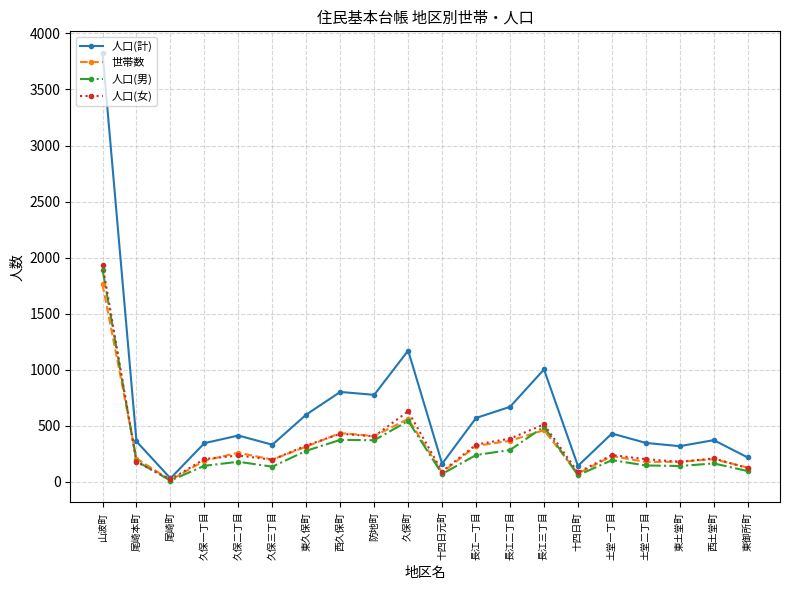

True or false: 人口(計) has more than 1 interior local peaks.

True